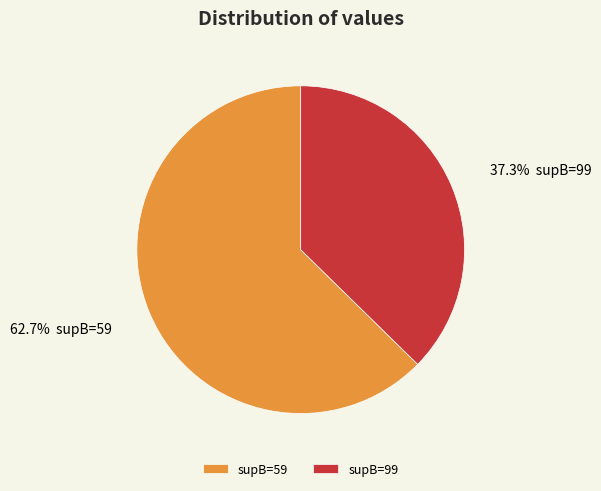

Does supB=99 account for over 50% of the chart?

No